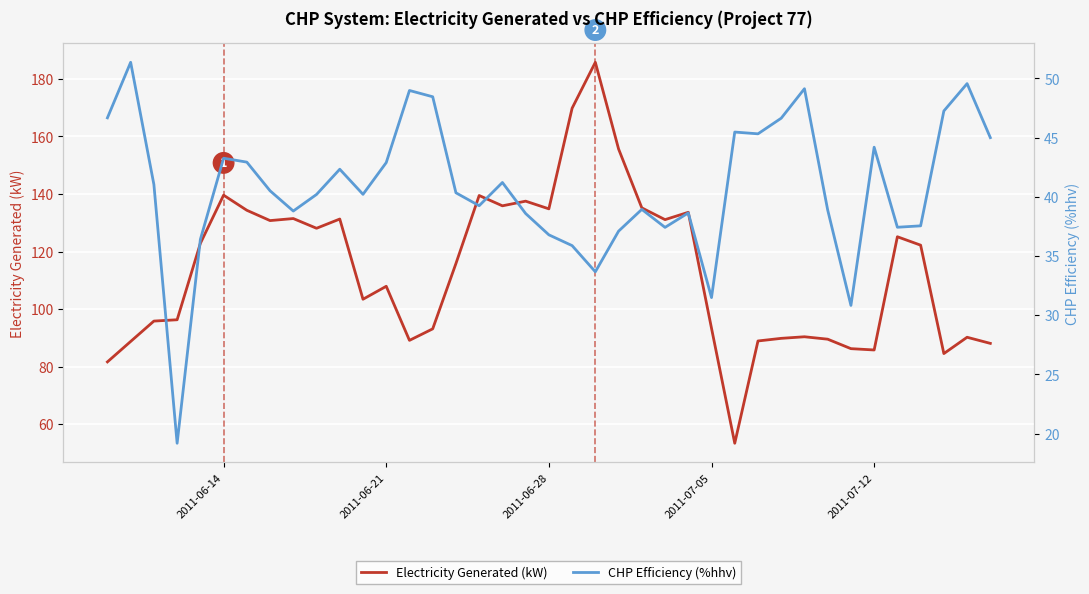

Rank the series by their maximum value, from lowest to highest.

CHP Efficiency (%hhv), Electricity Generated (kW)